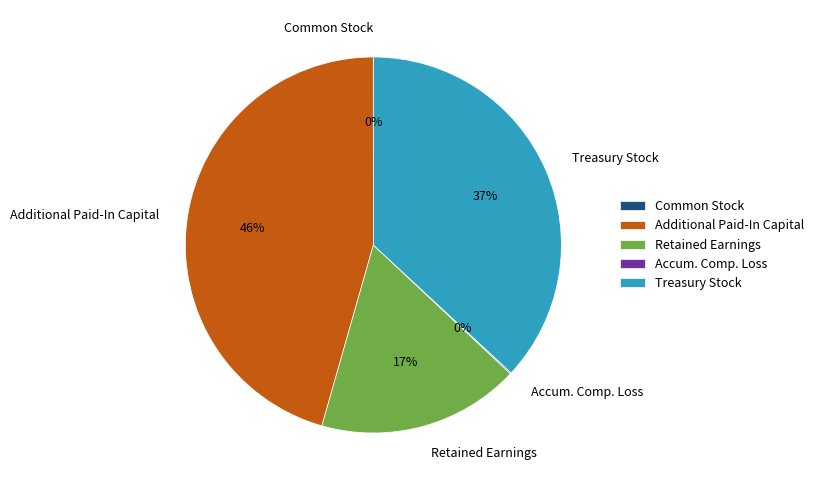

What is the largest slice in the pie chart?

Additional Paid-In Capital